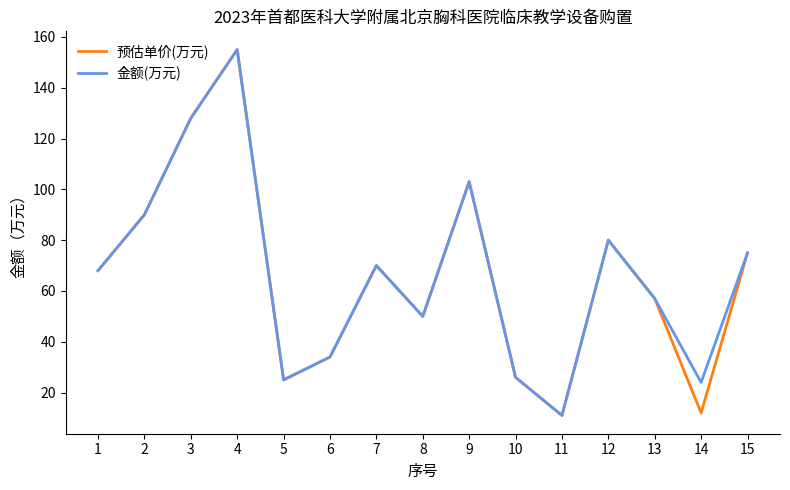

Is it true that 金额(万元) equals 40 at 14?

False